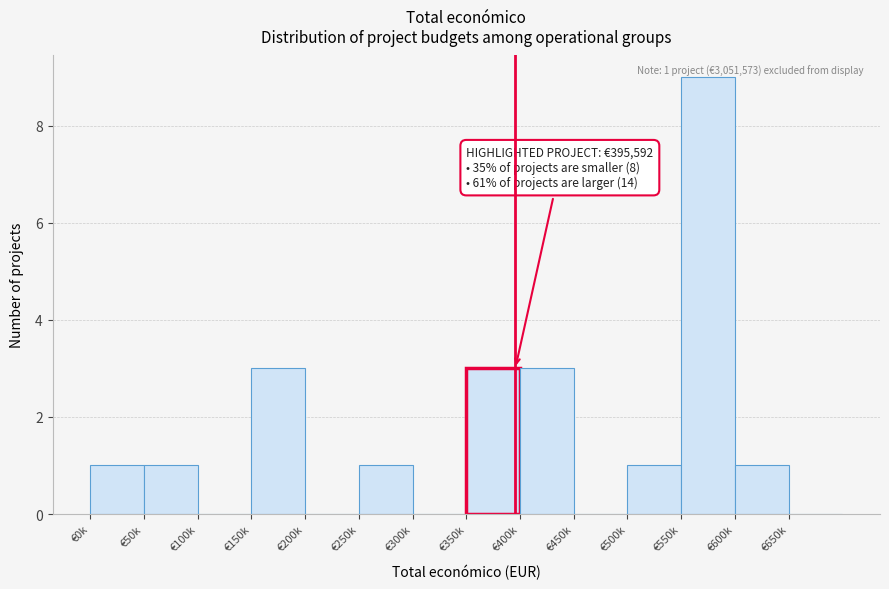

Reading left to right, what are all the values shown in this chart?

€0k=1	€50k=1	€100k=0	€150k=3	€200k=0	€250k=1	€300k=0	€350k=3	€400k=3	€450k=0	€500k=1	€550k=9	€600k=1	€650k=0